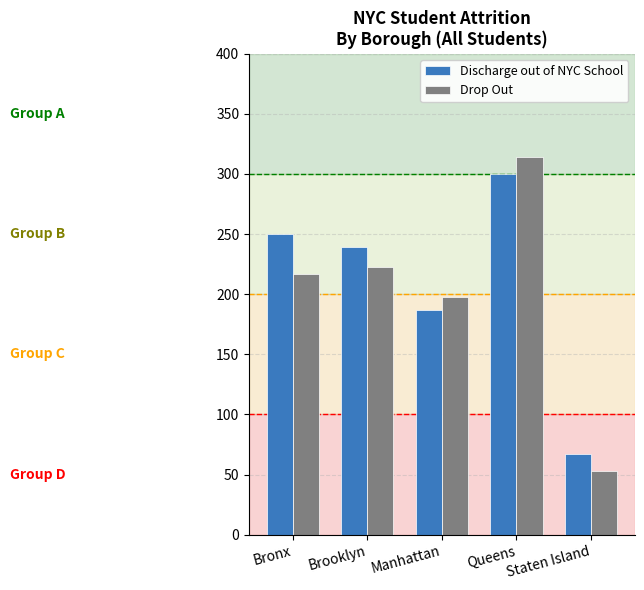

Reading left to right, what are all the values shown in this chart?

Discharge out of NYC School: 250	239	187	300	67
Drop Out: 217	223	198	314	53